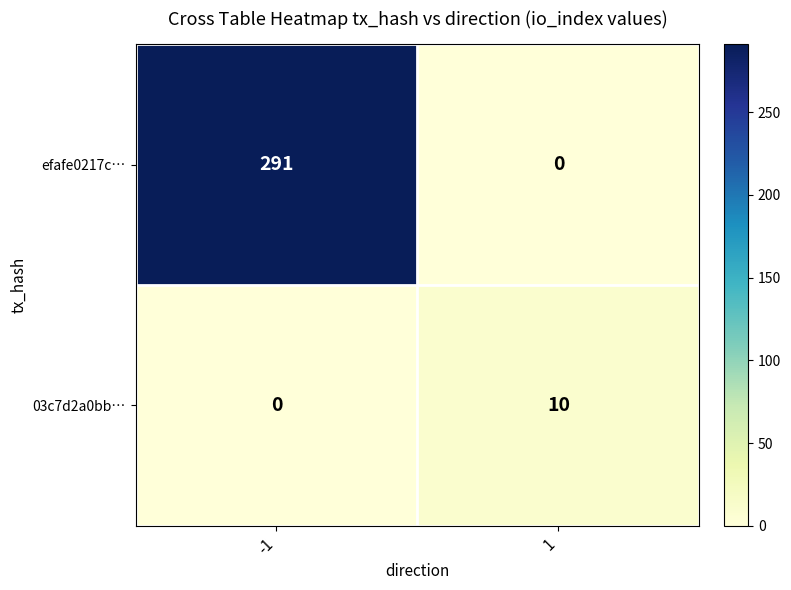

Between -1 and 1, which series saw the biggest shift?

efafe0217c…